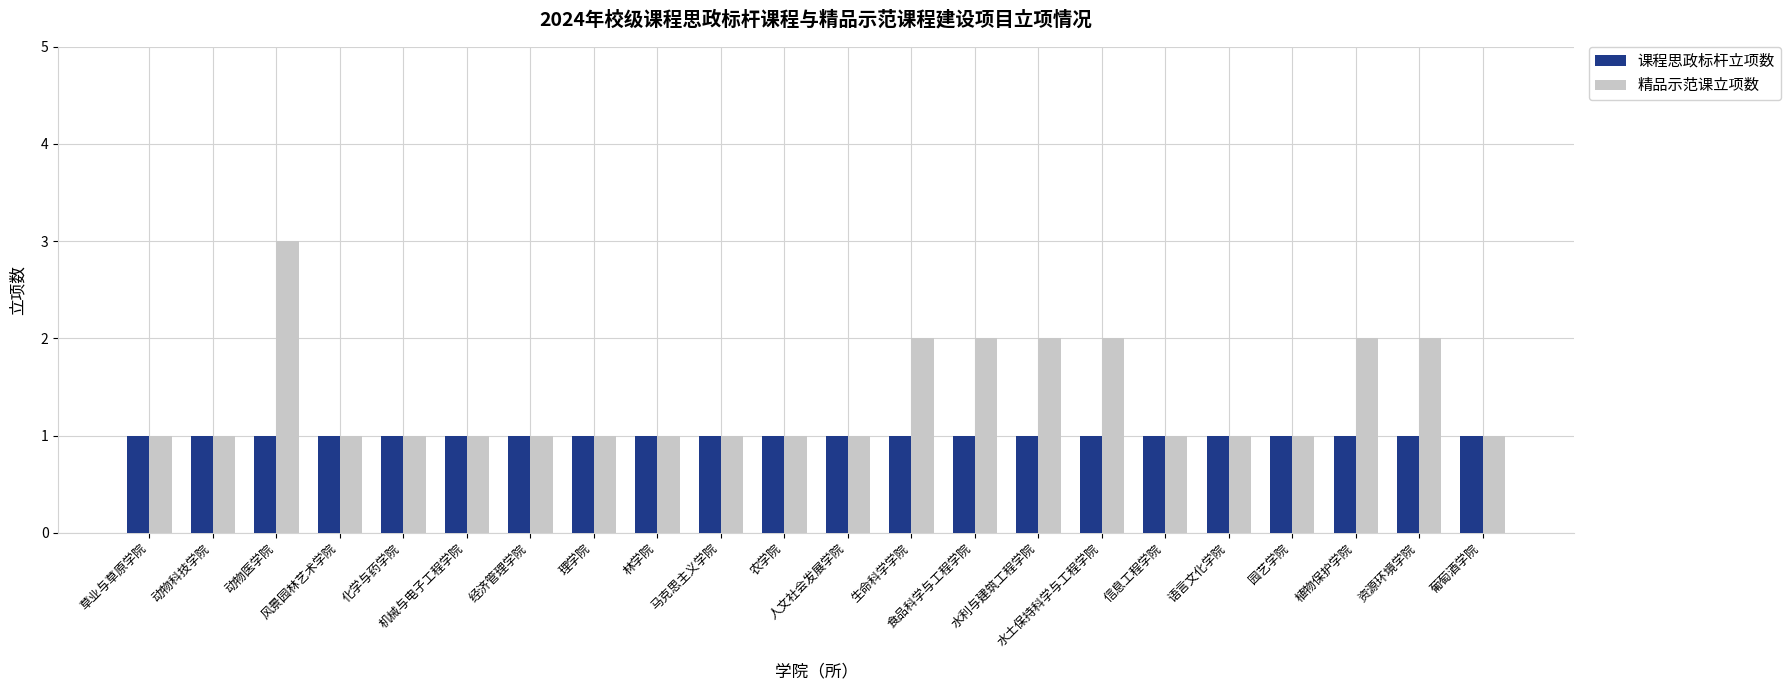

Is it true that 课程思政标杆立项数 equals 1 at 草业与草原学院?

True